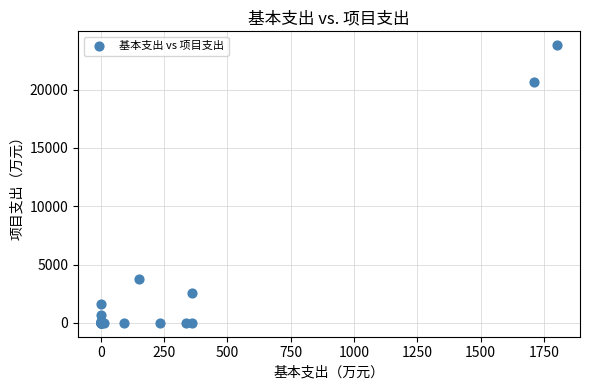

What Y value in the scatter plot is closest to 11901?

3784.6